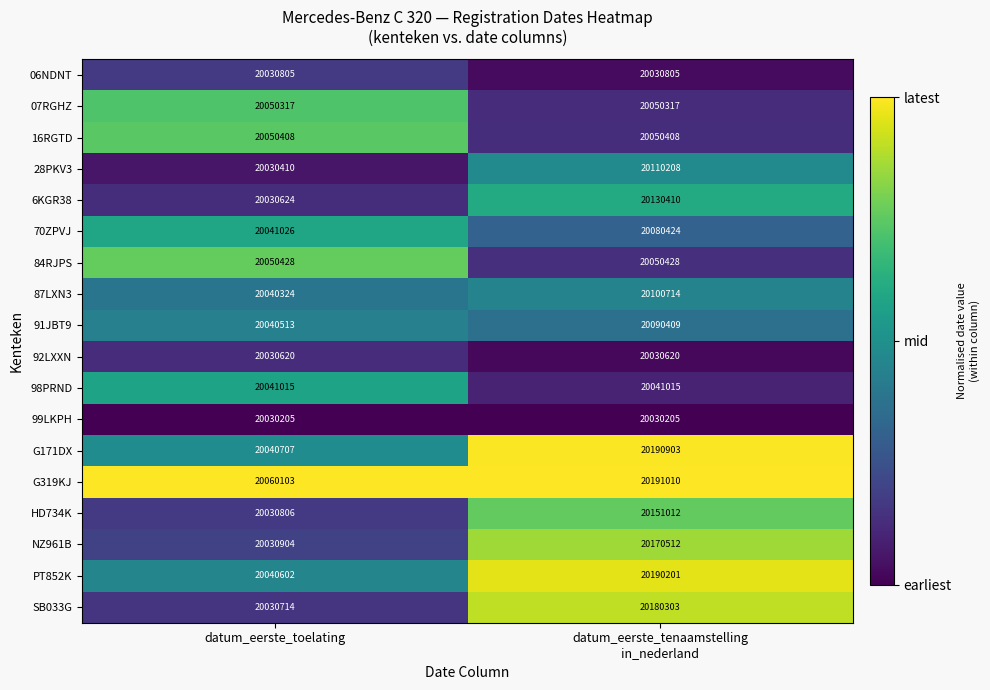

At which category is the sum across all series the highest?

datum_eerste_tenaamstelling
in_nederland